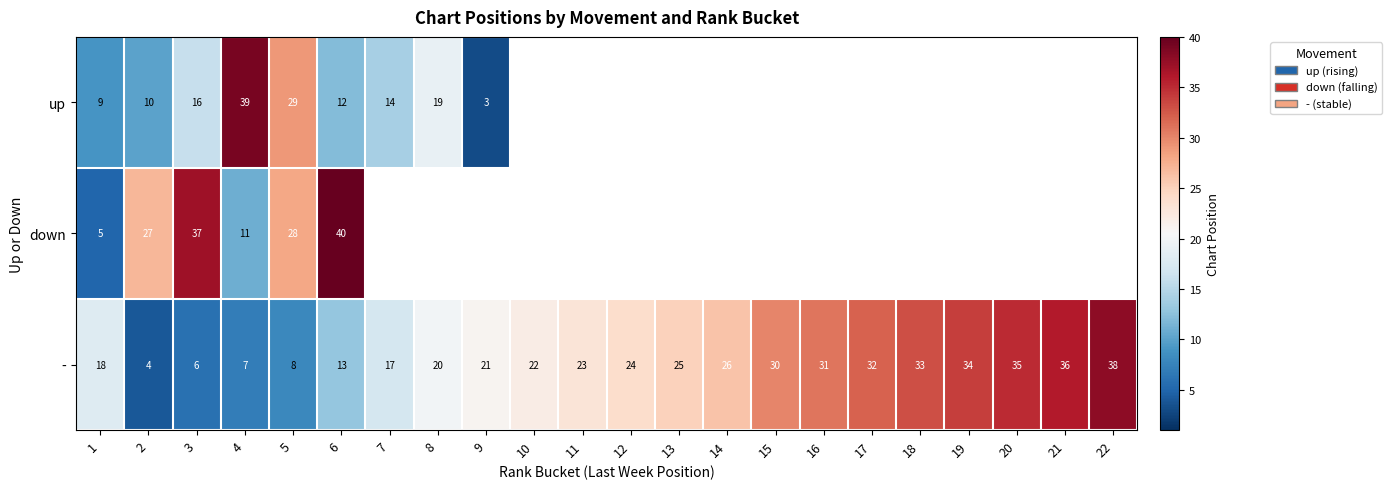

True or false: up has a value of 25 at 8.

False